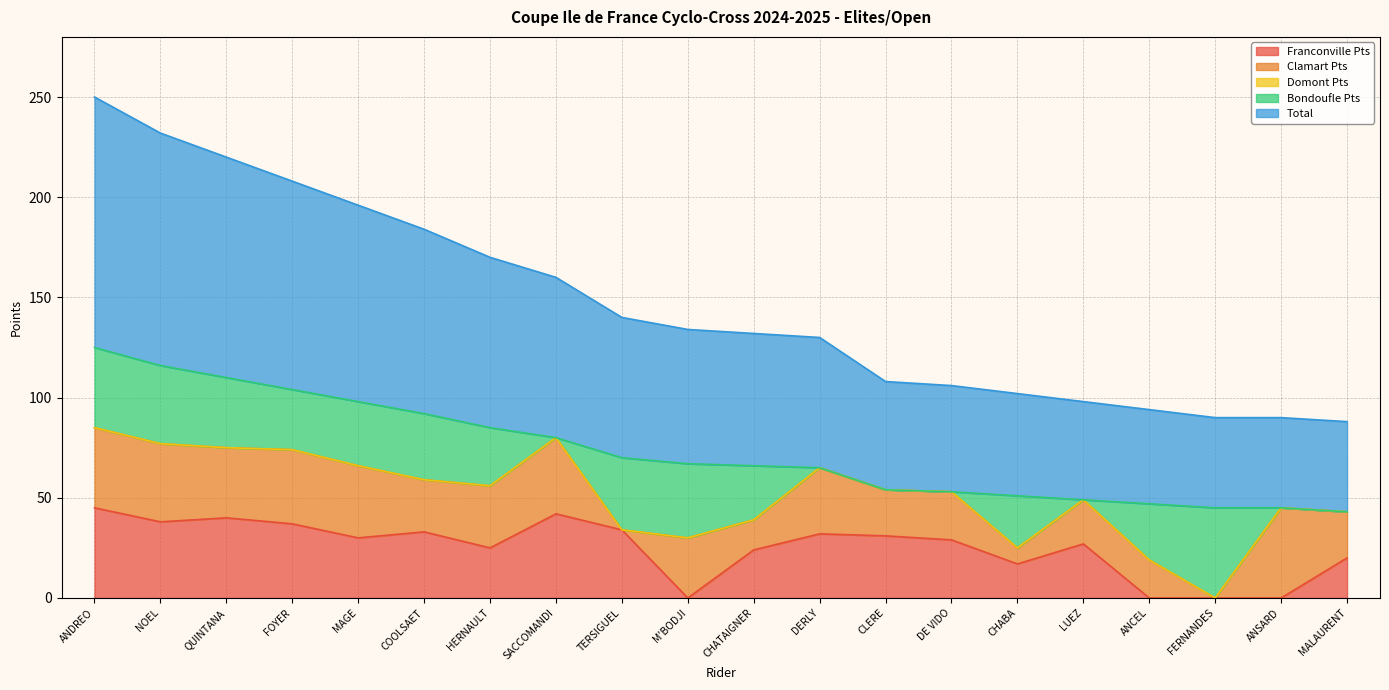

What is the maximum value for Bondoufle Pts?

45